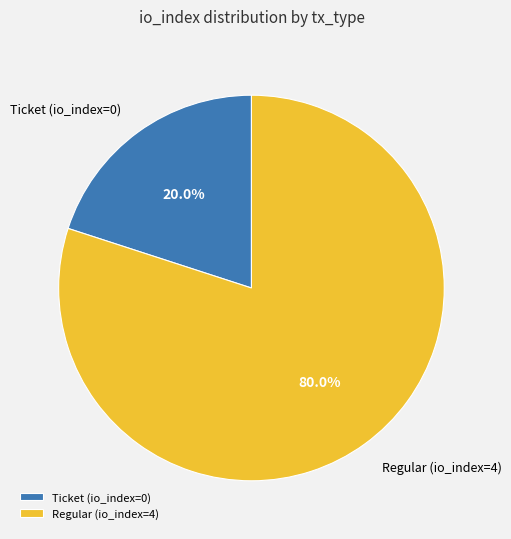

To the nearest percent, what is the average slice percentage?

50%